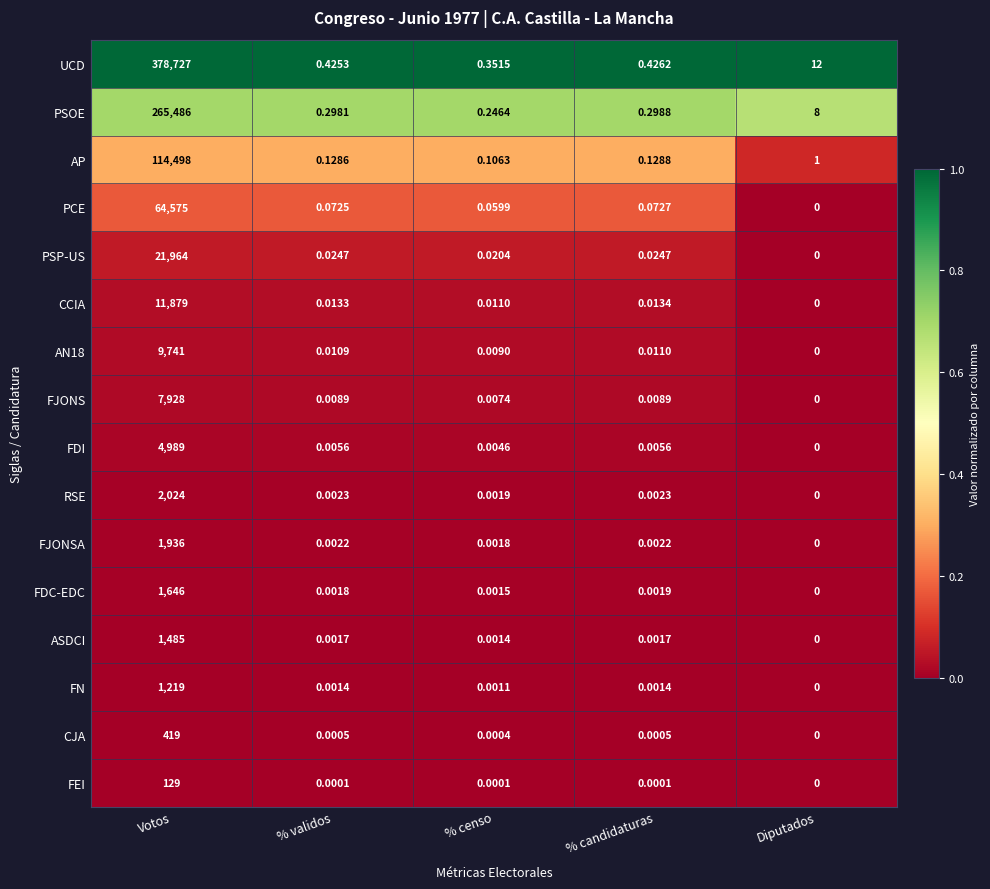

At how many categories does at least one series exceed 0?

5